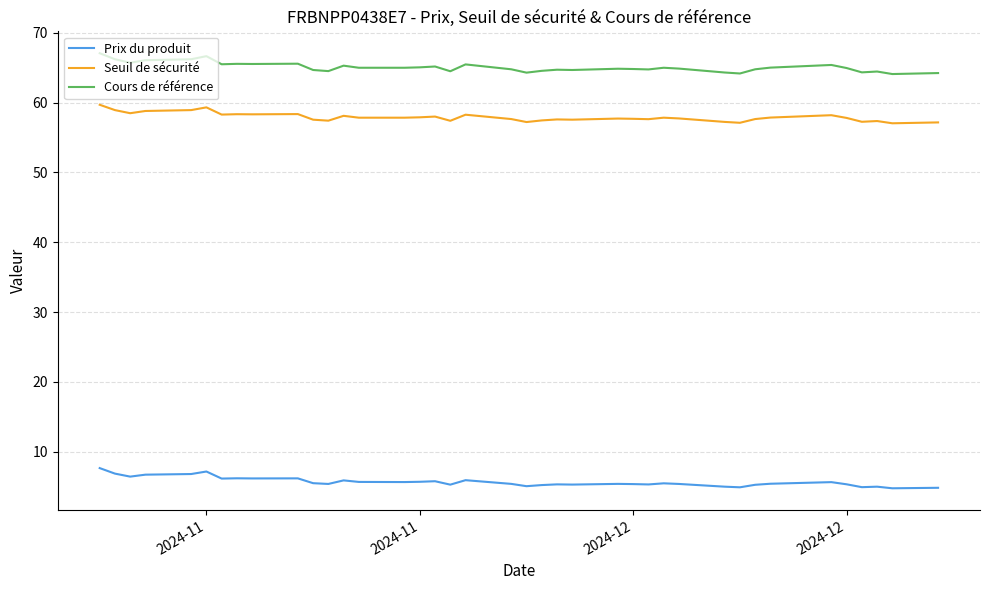

What is the difference between the maximum and minimum values in the Seuil de sécurité series?

2.7